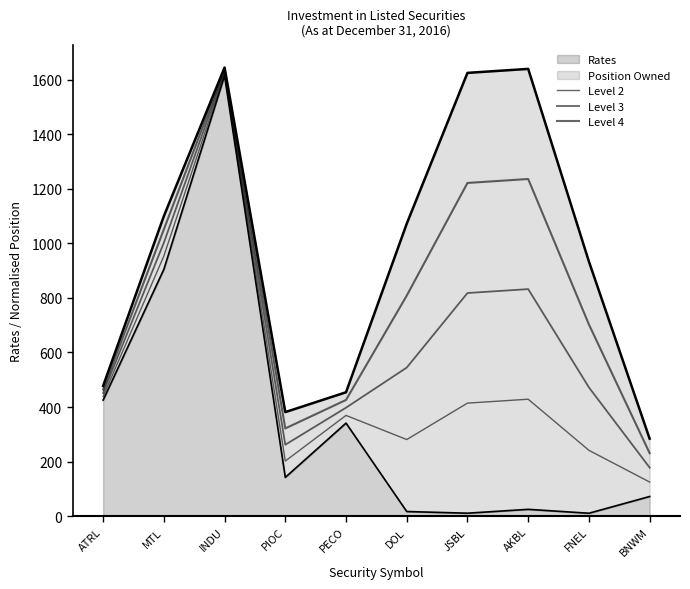

What is the sum of all Level 2 values?

5074.8